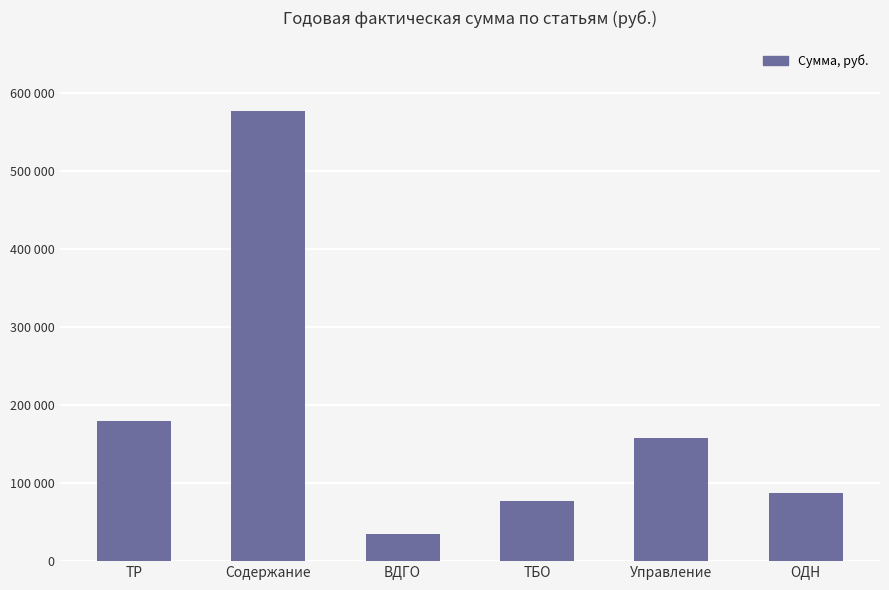

What is the label of the 4th bar from the right?

ВДГО